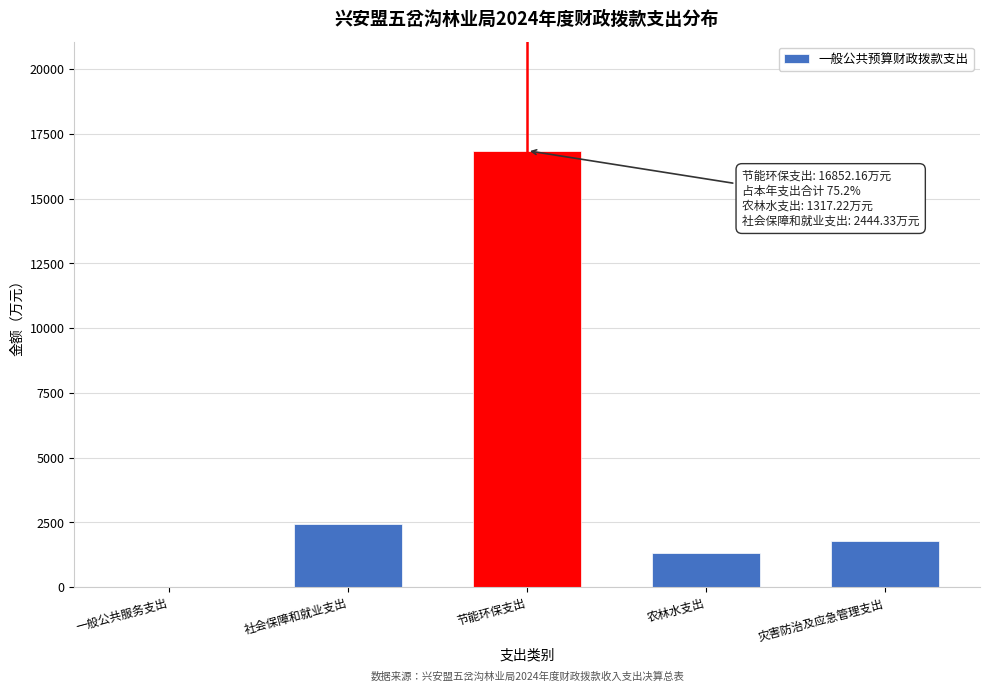

Reading right to left, list all the values displayed in this chart.

灾害防治及应急管理支出=1792.1	农林水支出=1317.2	节能环保支出=16852.2	社会保障和就业支出=2444.3	一般公共服务支出=0.0